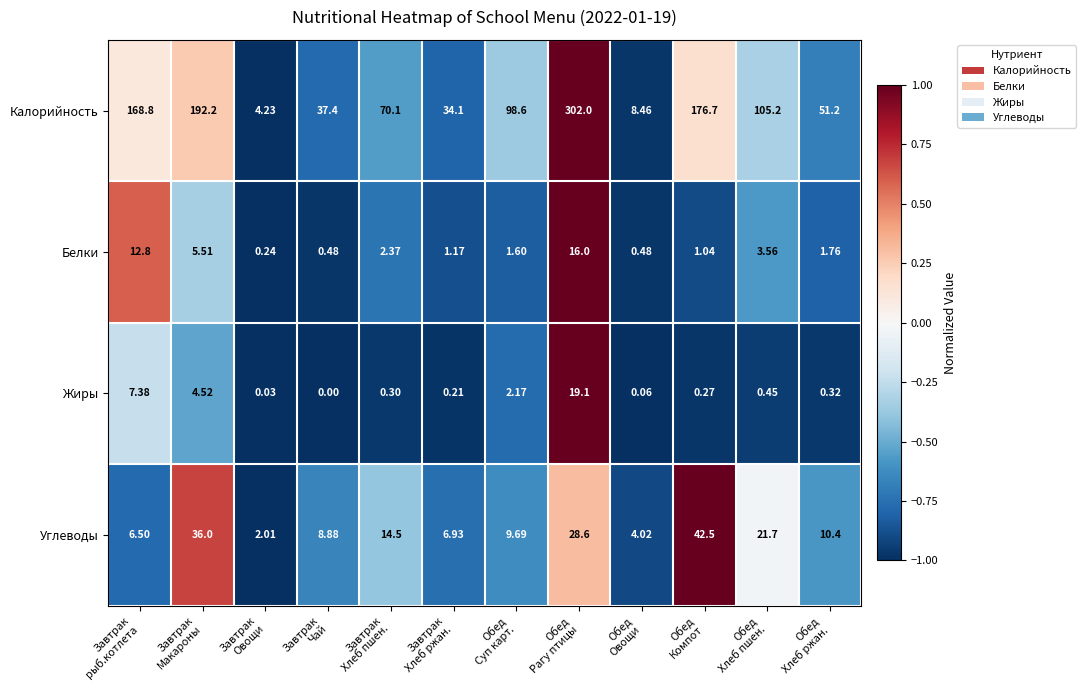

How many values in the Калорийность series exceed 98?

6